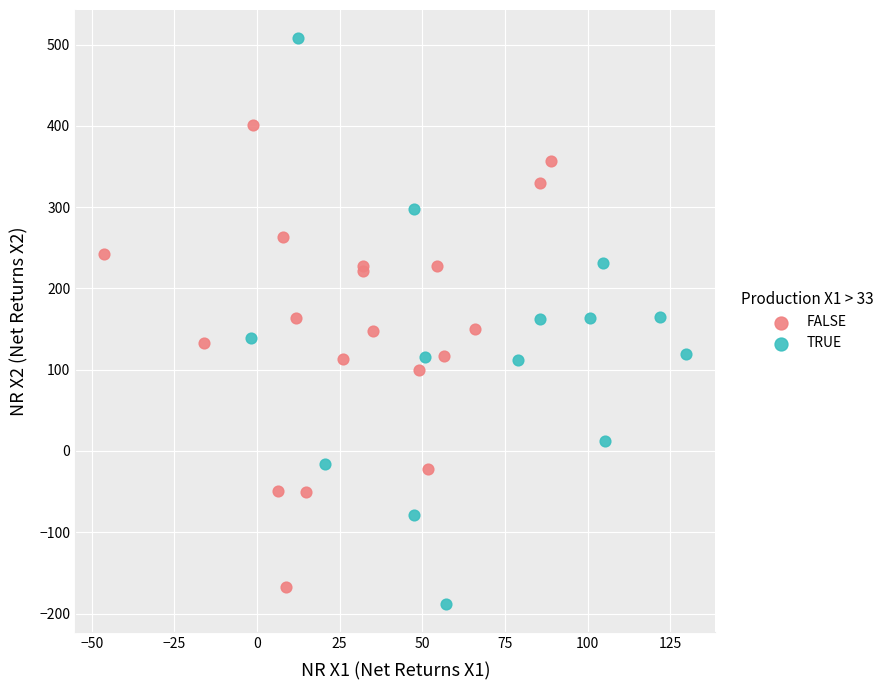

Which series has the largest Y range (max minus min)?

TRUE